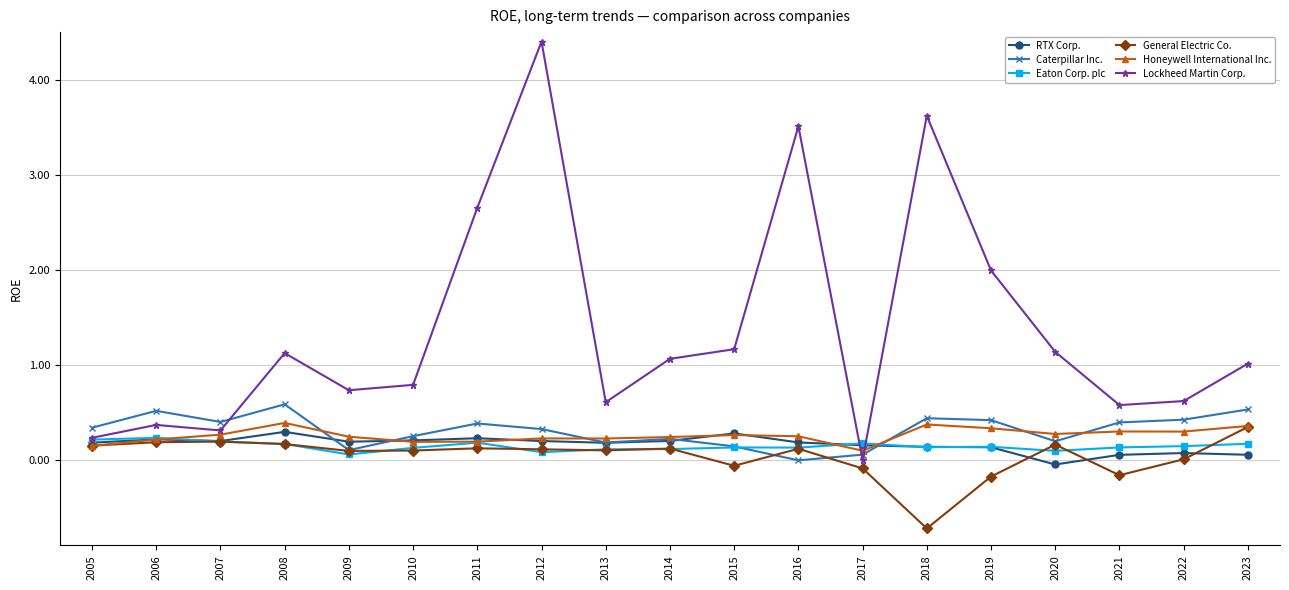

What is the smallest value displayed?

-0.7